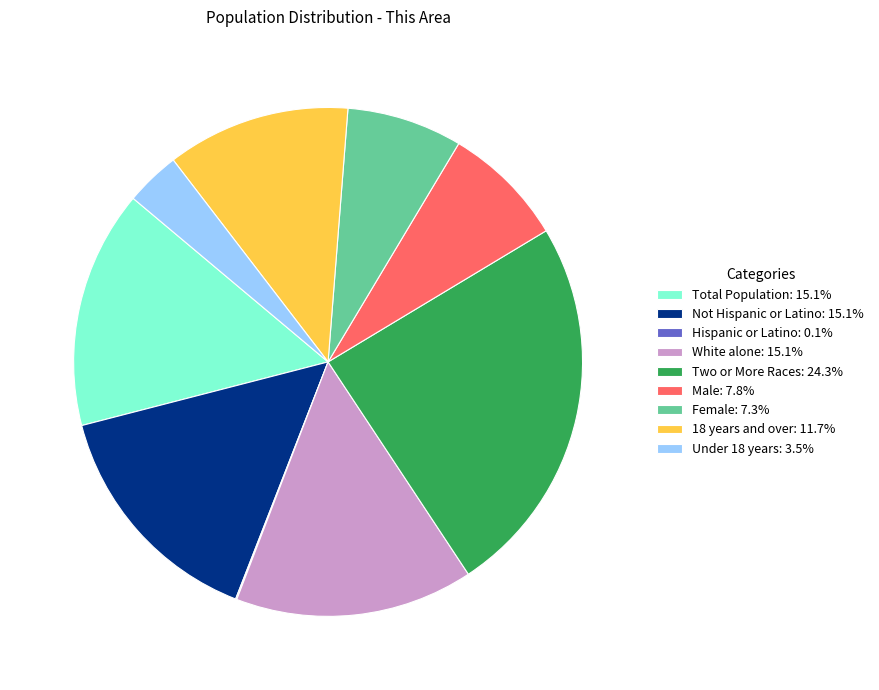

What is the ratio of the value at Male: 7.8% to the value at Under 18 years: 3.5%?

2.2